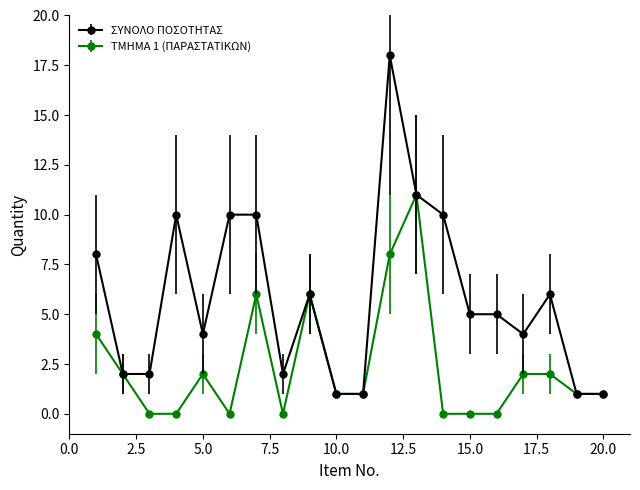

Which series has the largest total across all categories?

ΣΥΝΟΛΟ ΠΟΣΟΤΗΤΑΣ